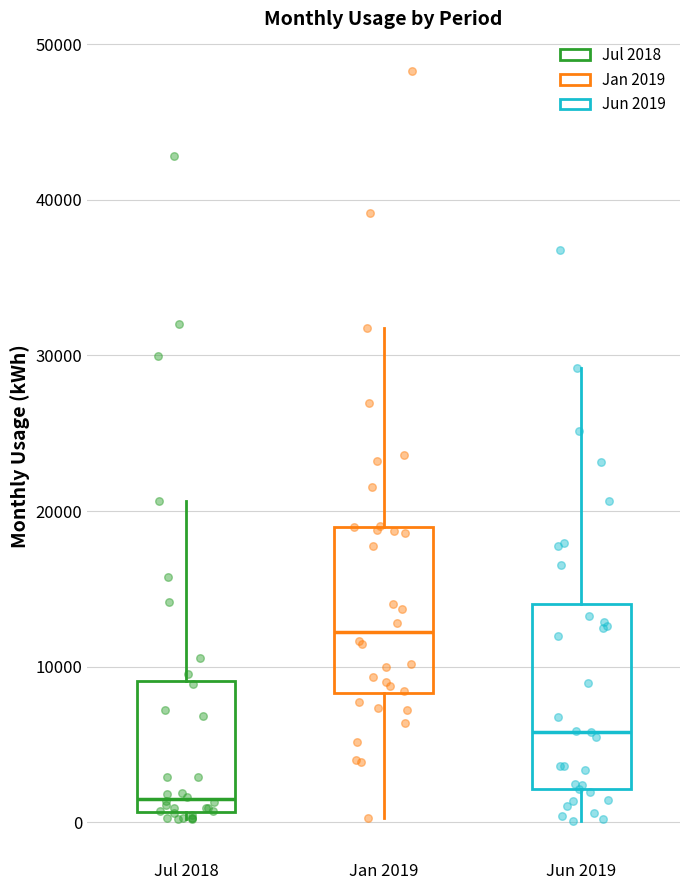

Where does the median line of the box for Jun 2019 sit on the y-axis? The values are not printed on the chart, so give them approximately, as read against the axis.

6000